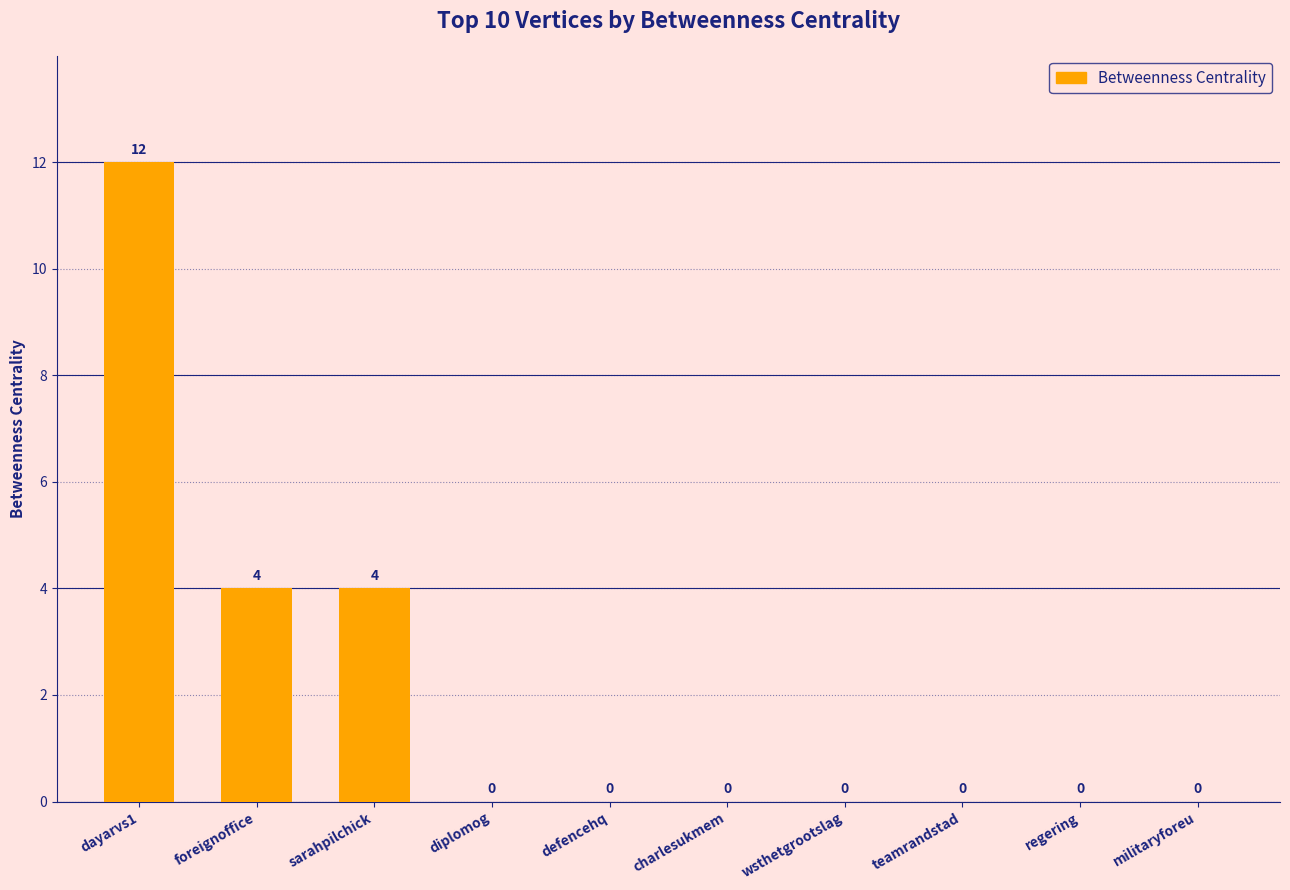

What is the greatest value displayed?

12